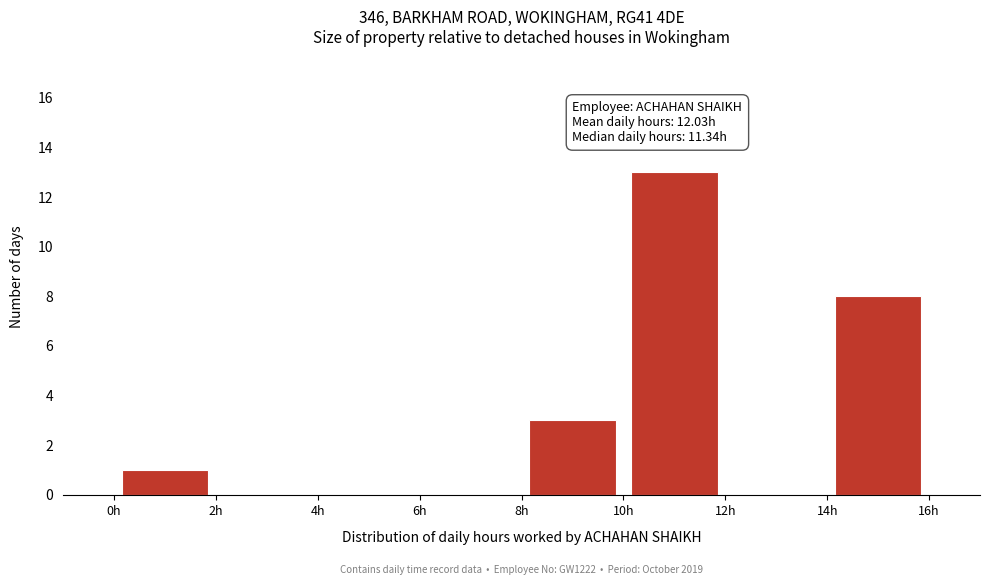

Which range on the x-axis has the tallest bar?

10 to 12